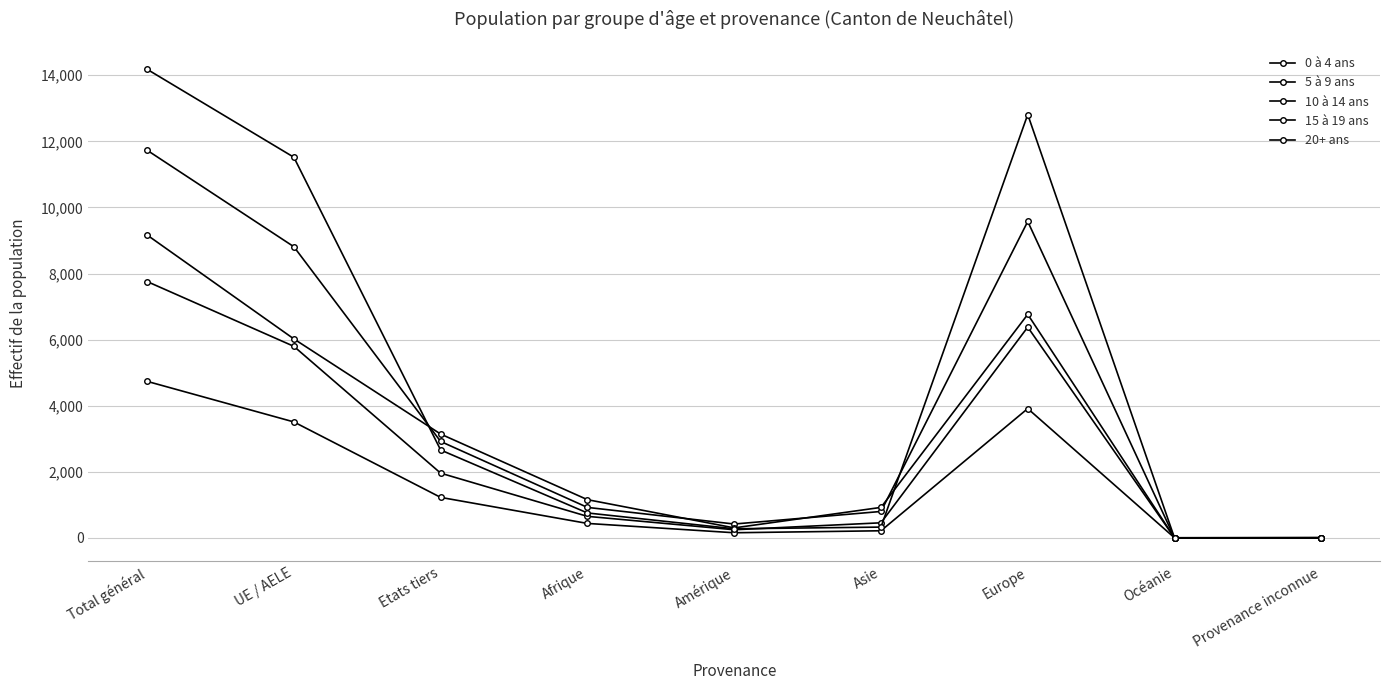

Is the value of 10 à 14 ans at UE / AELE greater than the value of 20+ ans at Etats tiers?

Yes